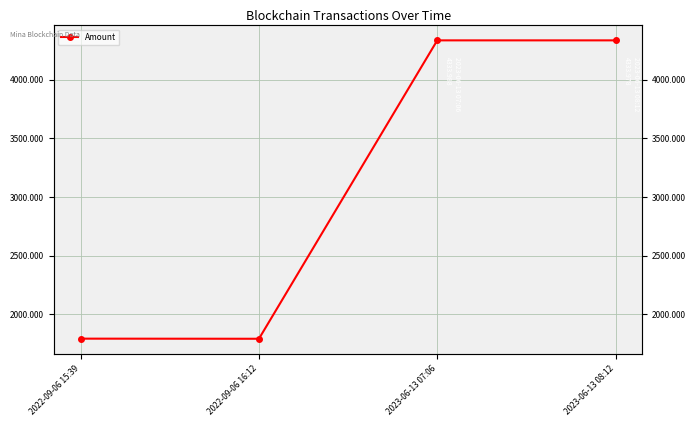

Reading right to left, transcribe all the data shown in this chart.

2023-06-13 08:12=4334.0	2023-06-13 07:06=4334.0	2022-09-06 16:12=1792.2	2022-09-06 15:39=1793.2